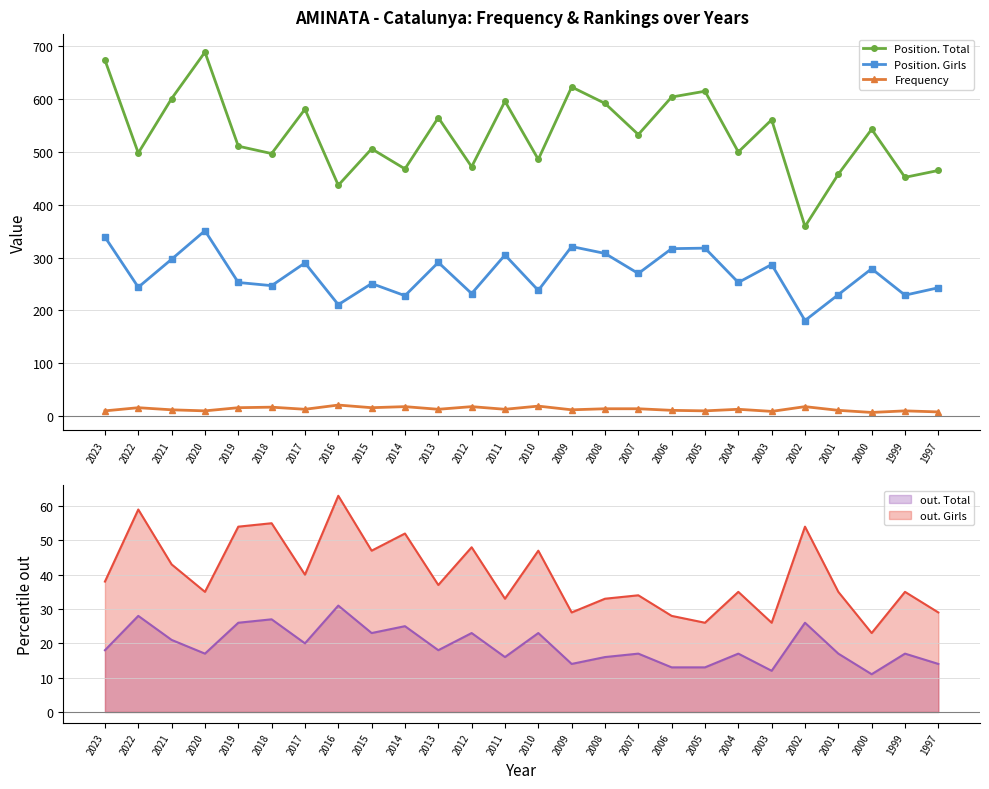

At which label does Position. Total reach its minimum?

2002